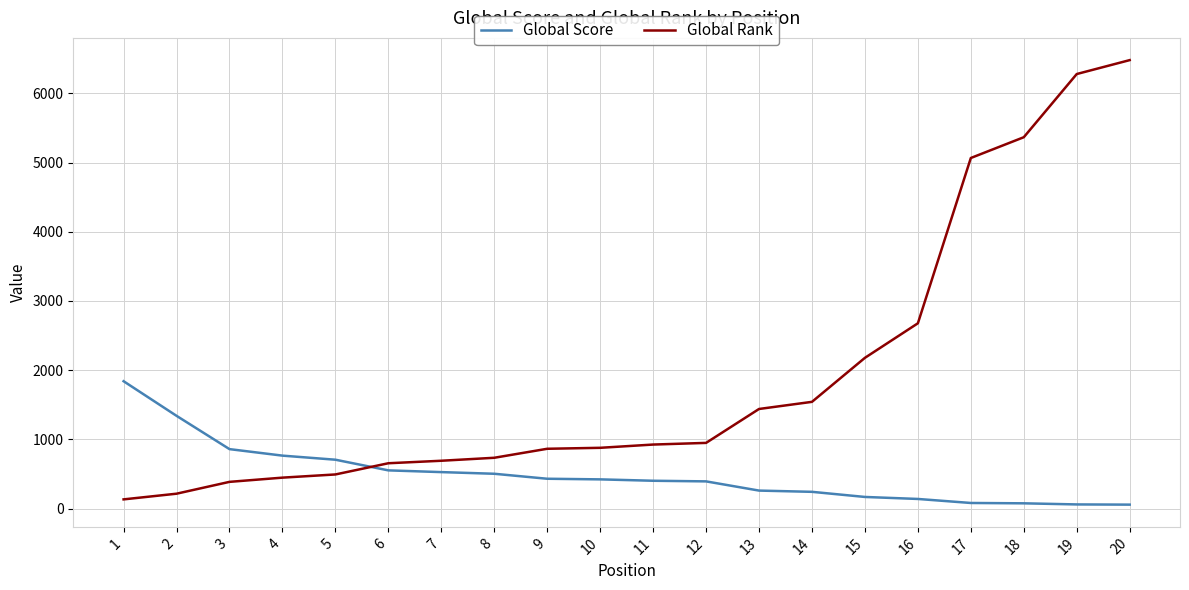

Is it true that Global Rank equals 134 at 1?

True